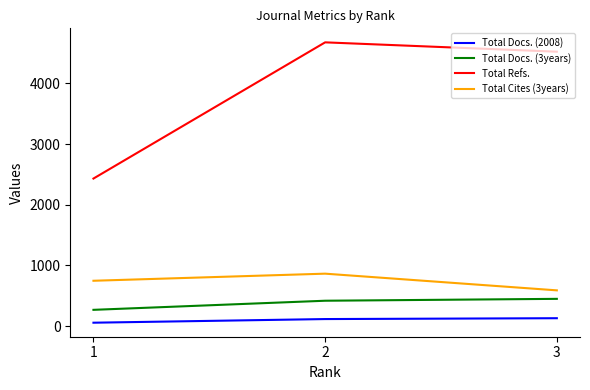

Where is Total Docs. (3years) nearest to the value 358?

2